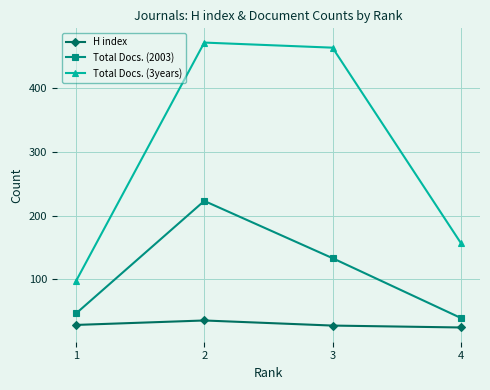

Which series has the widest spread of values?

Total Docs. (3years)